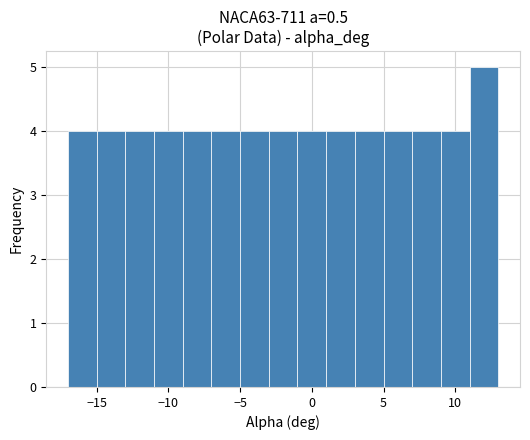

Reading left to right, transcribe this chart: for each bar, give the range it covers on the x-axis and its height. The values are not printed on the chart, so give them approximately, as read against the axis.

-17 to -15: 4
-15 to -13: 4
-13 to -11: 4
-11 to -9: 4
-9 to -7: 4
-7 to -5: 4
-5 to -3: 4
-3 to -1: 4
-1 to 1: 4
1 to 3: 4
3 to 5: 4
5 to 7: 4
7 to 9: 4
9 to 11: 4
11 to 13: 5